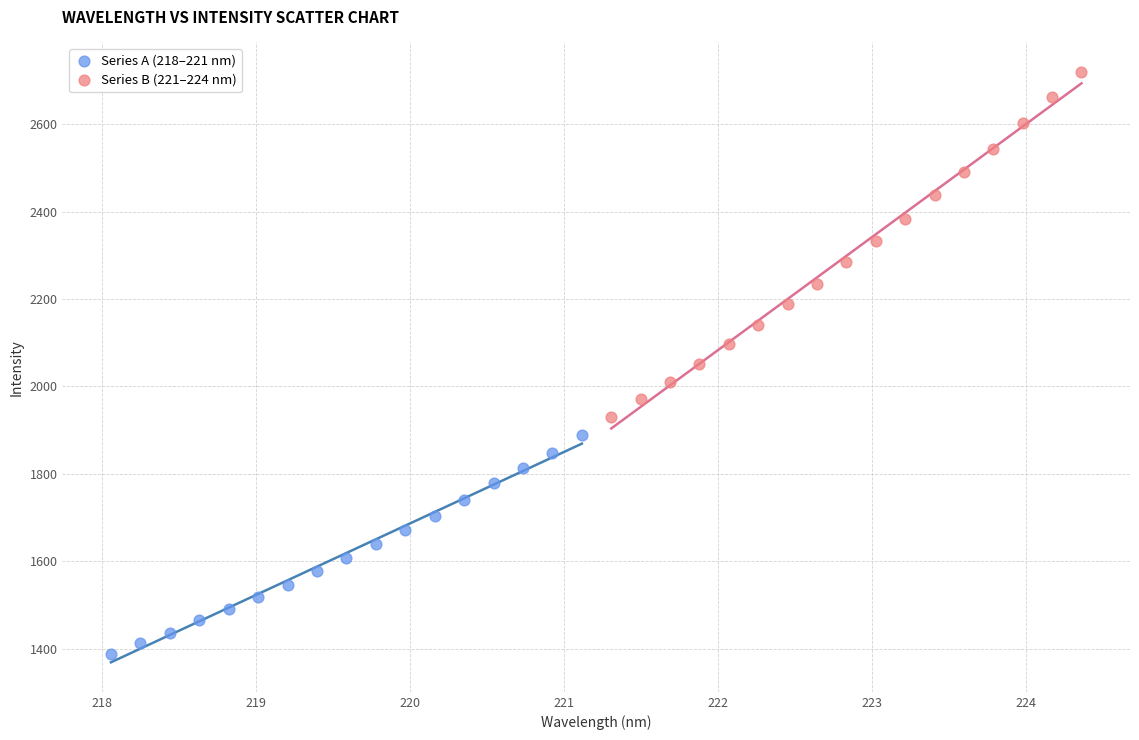

Which series reaches the minimum Y coordinate?

Series A (218–221 nm)